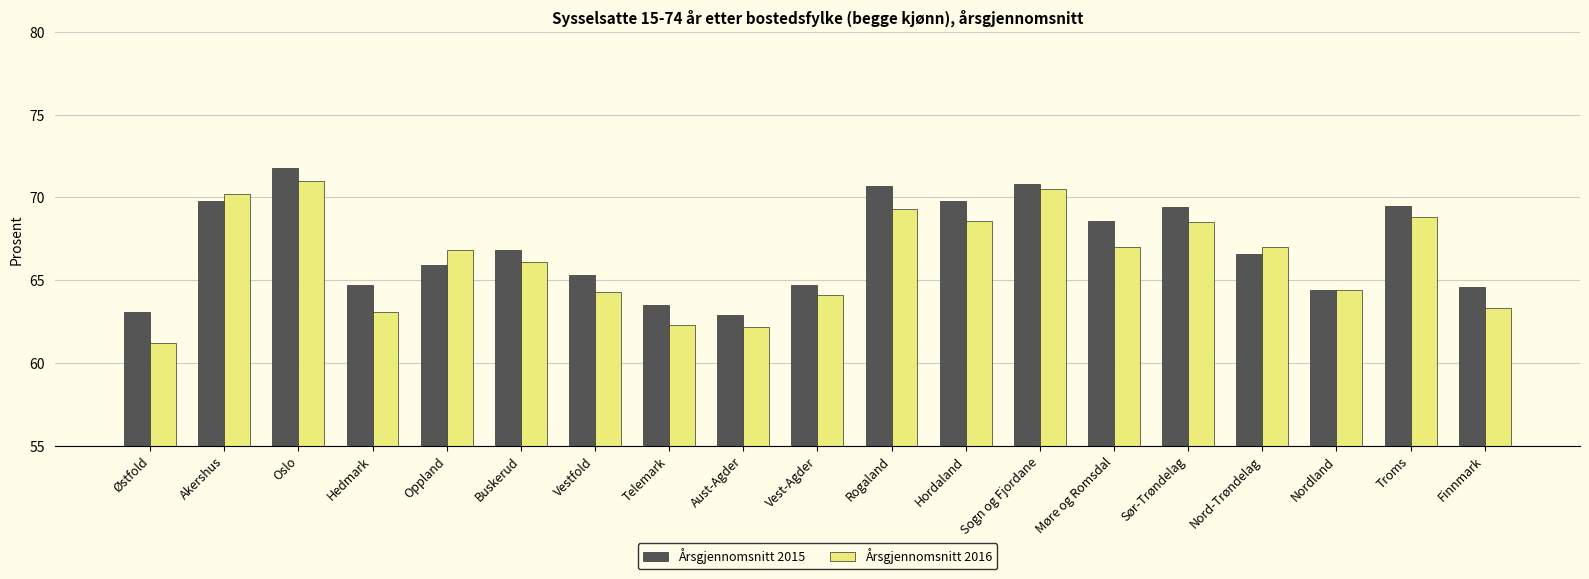

At how many categories does at least one series exceed 68?

8